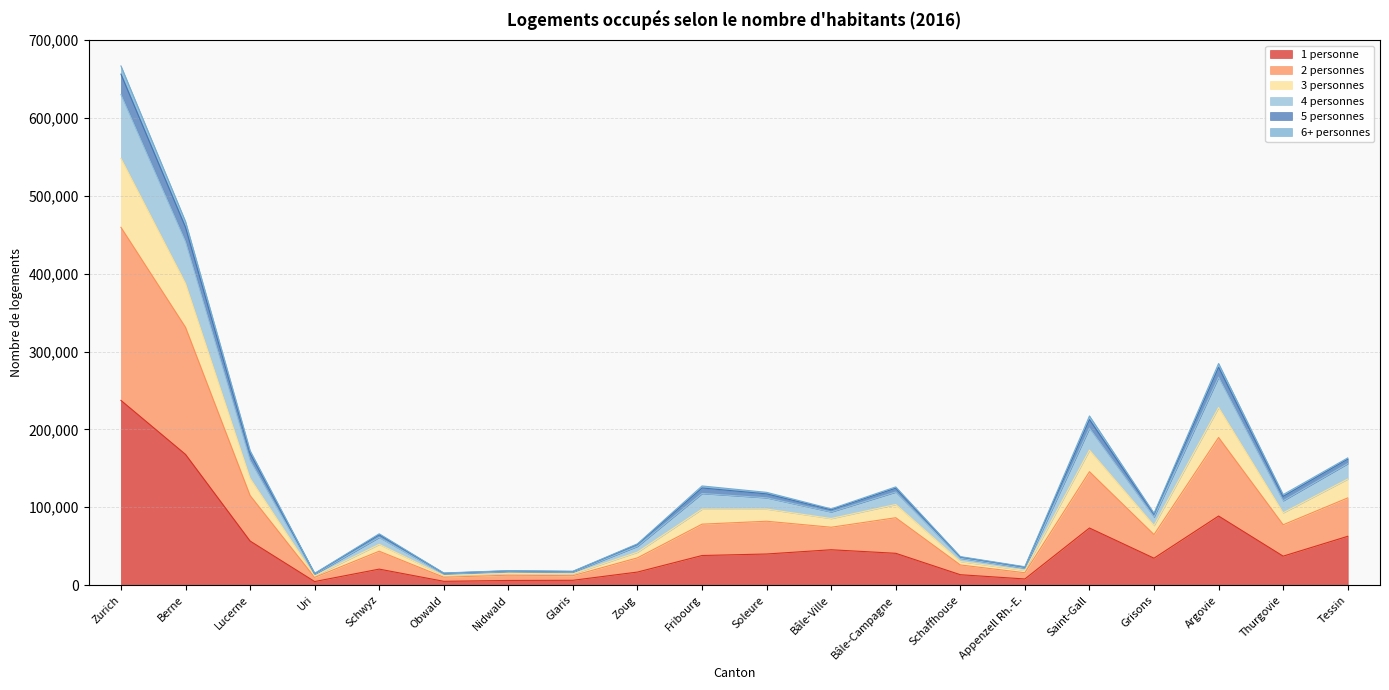

At which label does 1 personne reach its peak?

Zurich